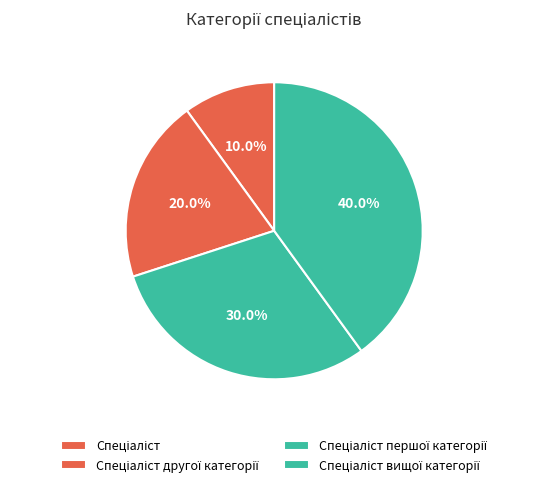

How many slices are in this pie chart?

4